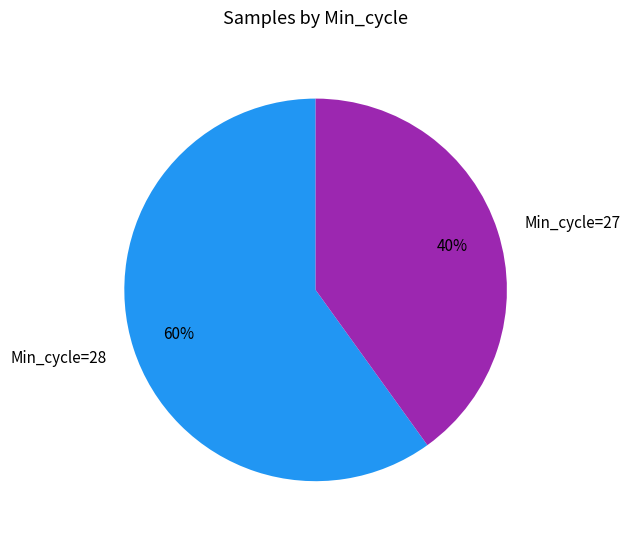

Between Min_cycle=27 and Min_cycle=28, which is larger?

Min_cycle=28